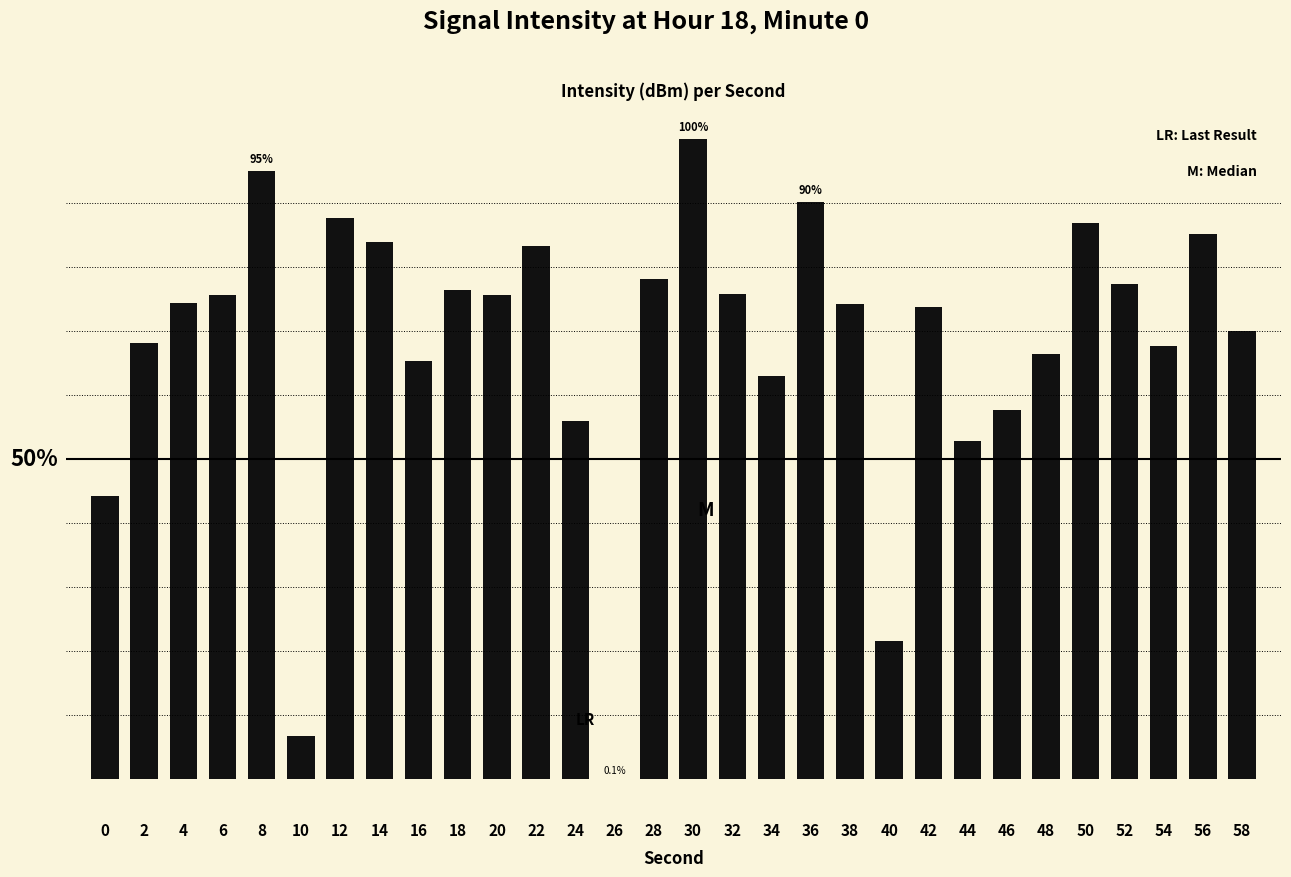

Does the chart contain stacked bars?

No